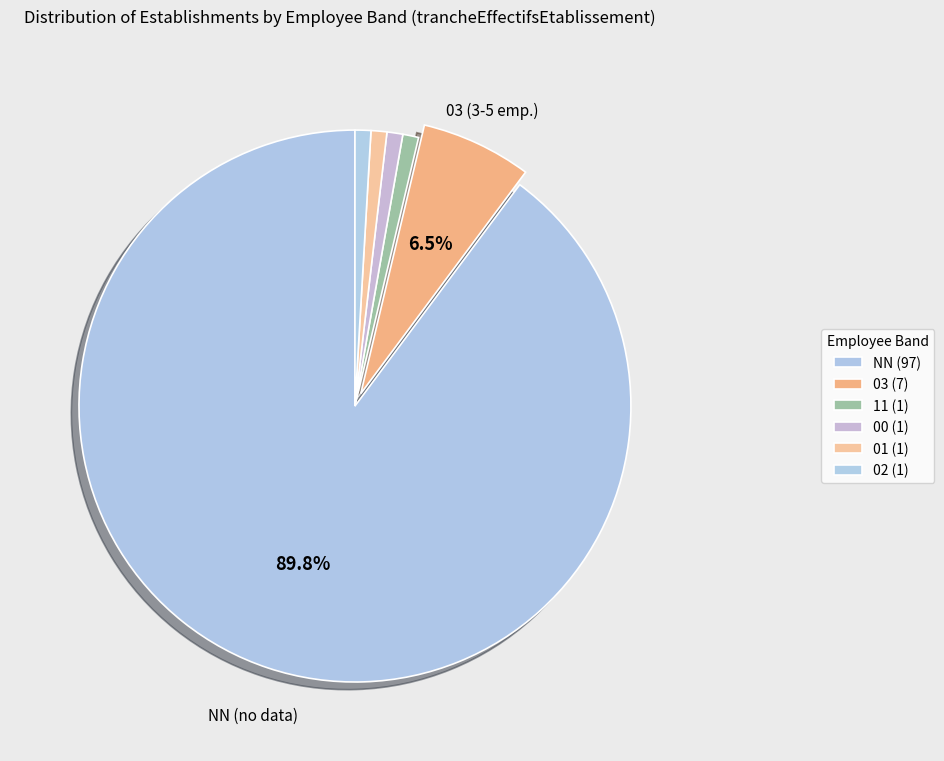

Does NN represent more than half of the total?

Yes